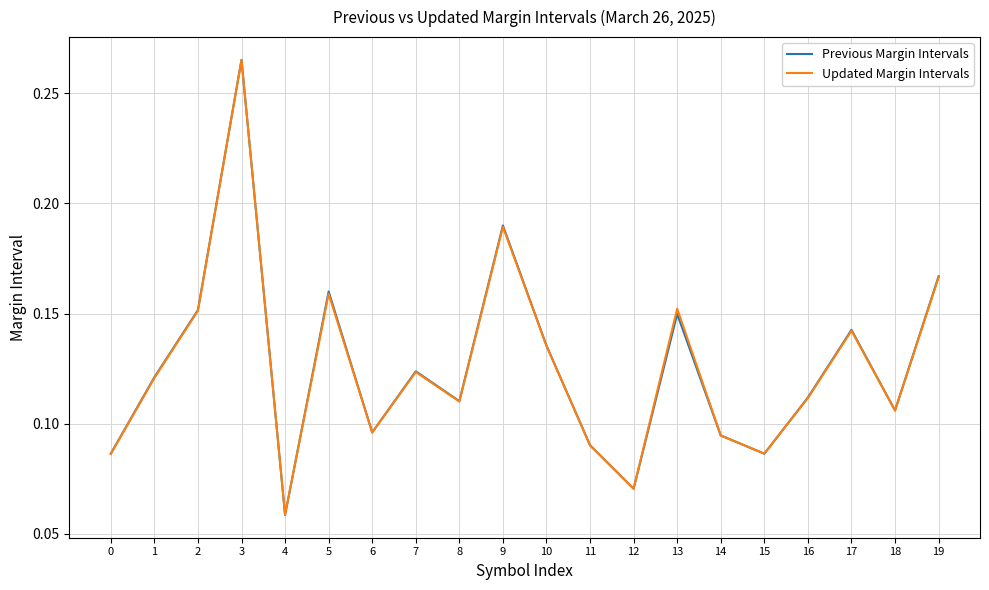

At which label does Updated Margin Intervals reach its peak?

3